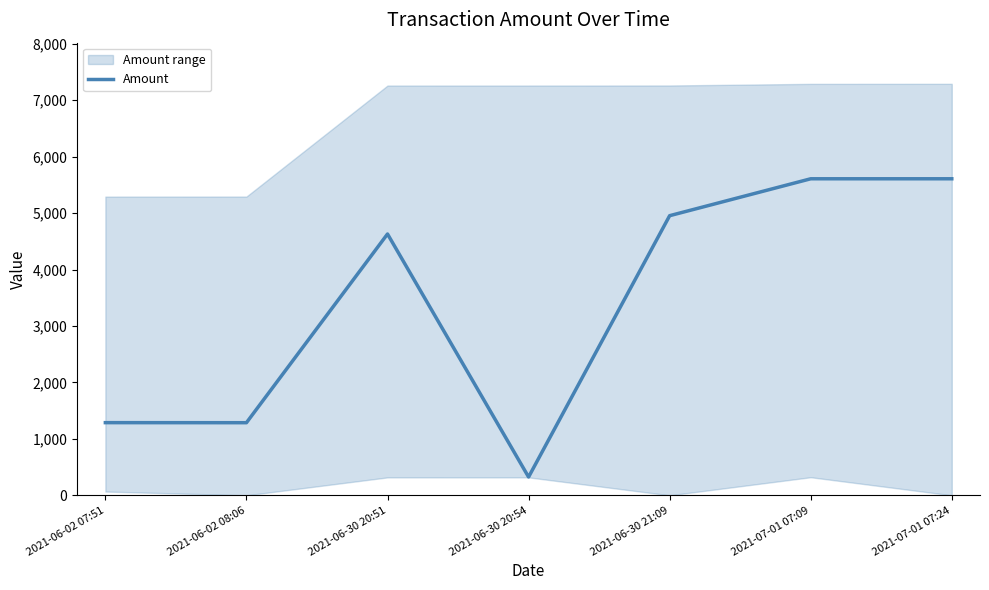

What position from the right is 2021-06-30 20:54?

4